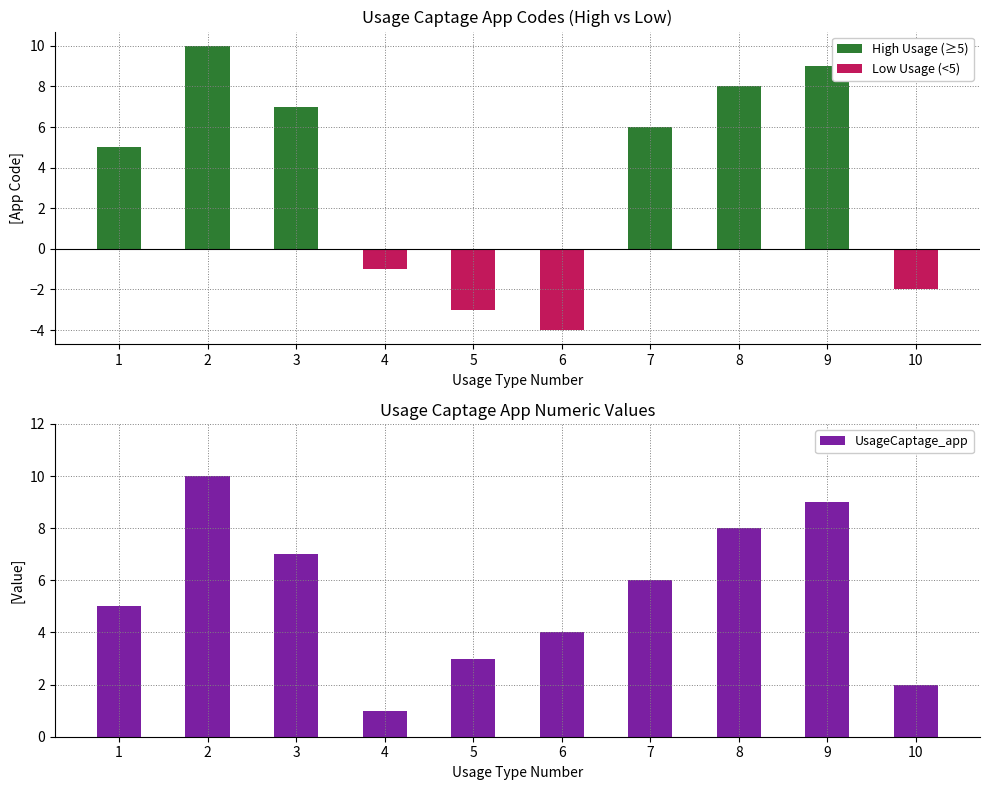

What is the smallest value displayed?

-4